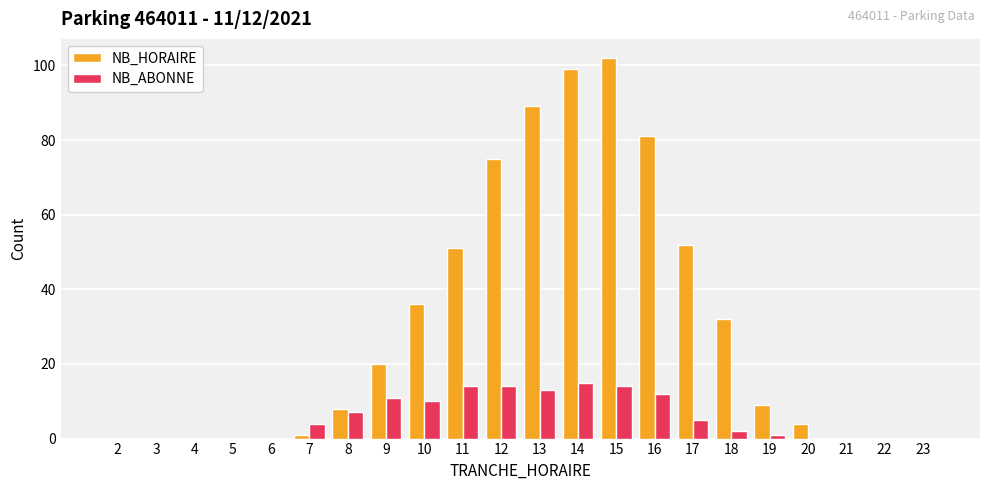

What is the sum of all NB_ABONNE values?

122